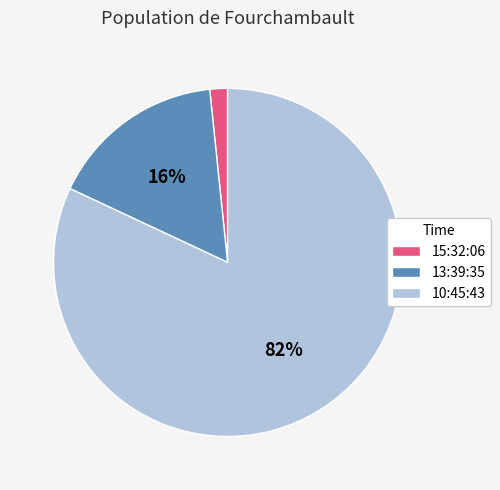

How many slices are in this pie chart?

3